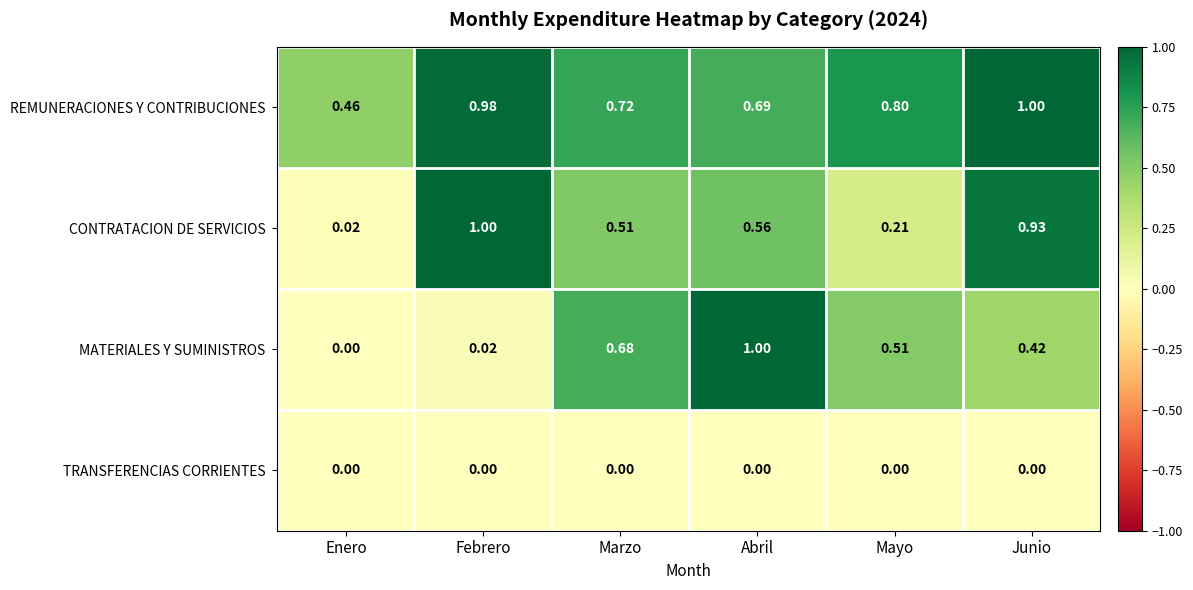

At which label does REMUNERACIONES Y CONTRIBUCIONES reach its peak?

Junio